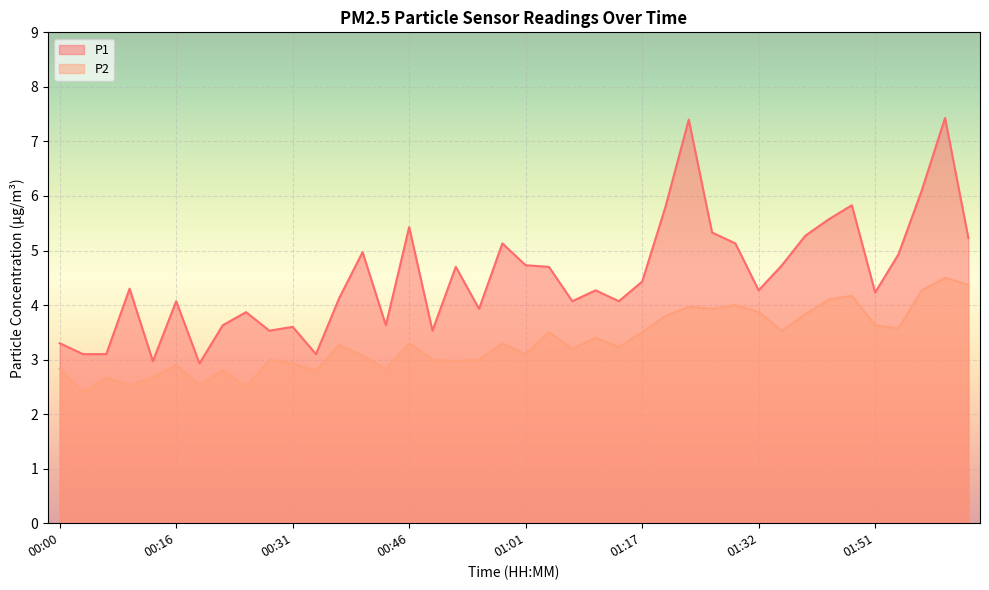

True or false: P2 and P1 cross at least once.

False